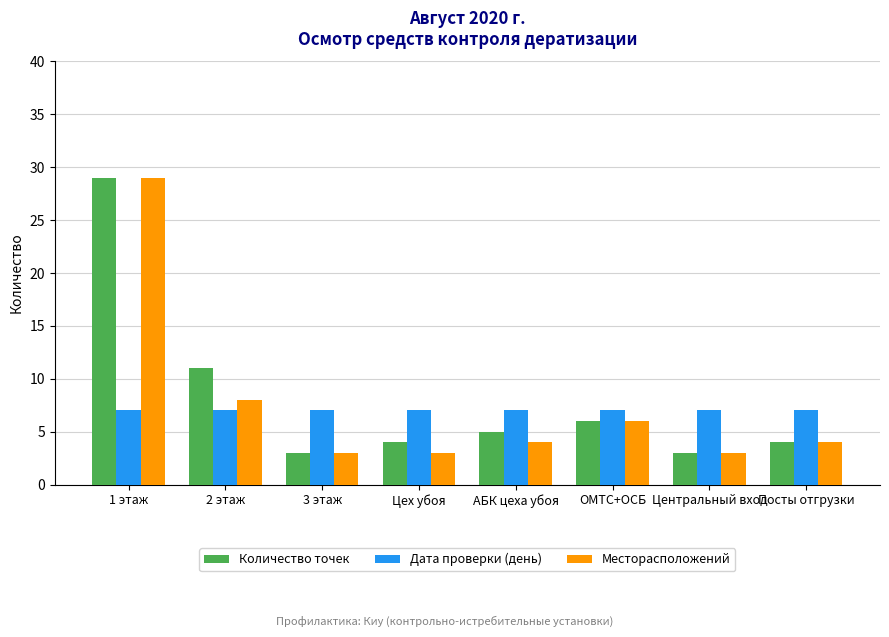

Reading left to right, list all the values displayed in this chart.

Количество точек: 1 этаж=29	2 этаж=11	3 этаж=3	Цех убоя=4	АБК цеха убоя=5	ОМТС+ОСБ=6	Центральный вход=3	Посты отгрузки=4
Дата проверки (день): 1 этаж=7	2 этаж=7	3 этаж=7	Цех убоя=7	АБК цеха убоя=7	ОМТС+ОСБ=7	Центральный вход=7	Посты отгрузки=7
Месторасположений: 1 этаж=29	2 этаж=8	3 этаж=3	Цех убоя=3	АБК цеха убоя=4	ОМТС+ОСБ=6	Центральный вход=3	Посты отгрузки=4